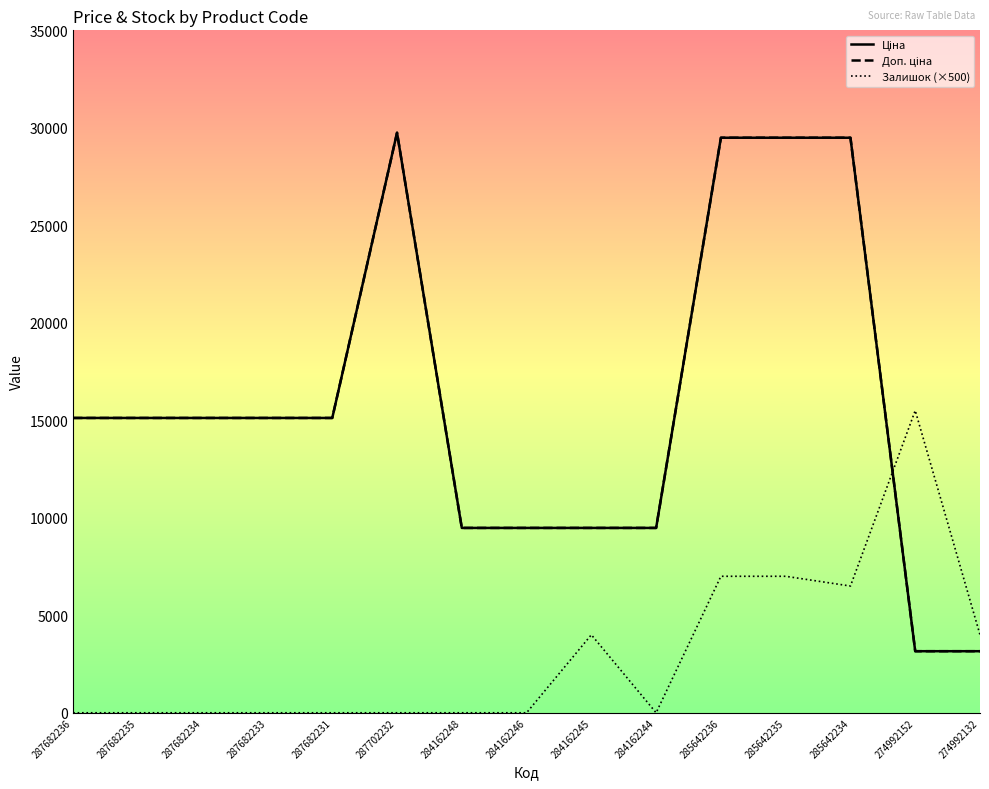

What is the total value across all series at 284162244?

18960.1